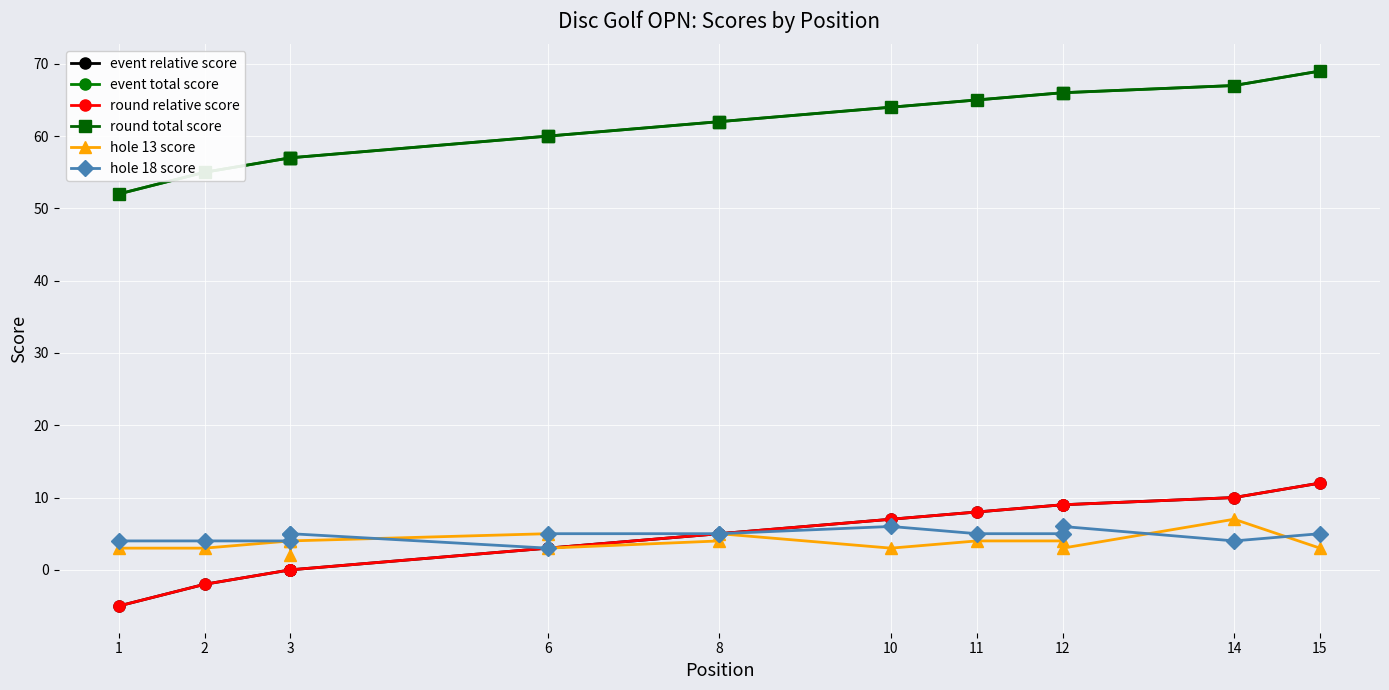

How many values in the hole 18 score series exceed 5?

2